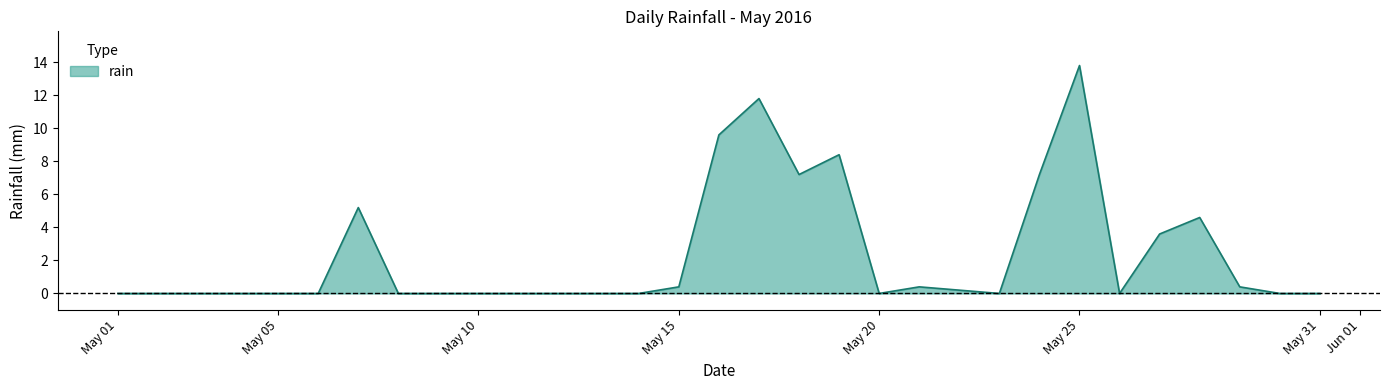

What is the difference between the maximum and minimum values?

13.8